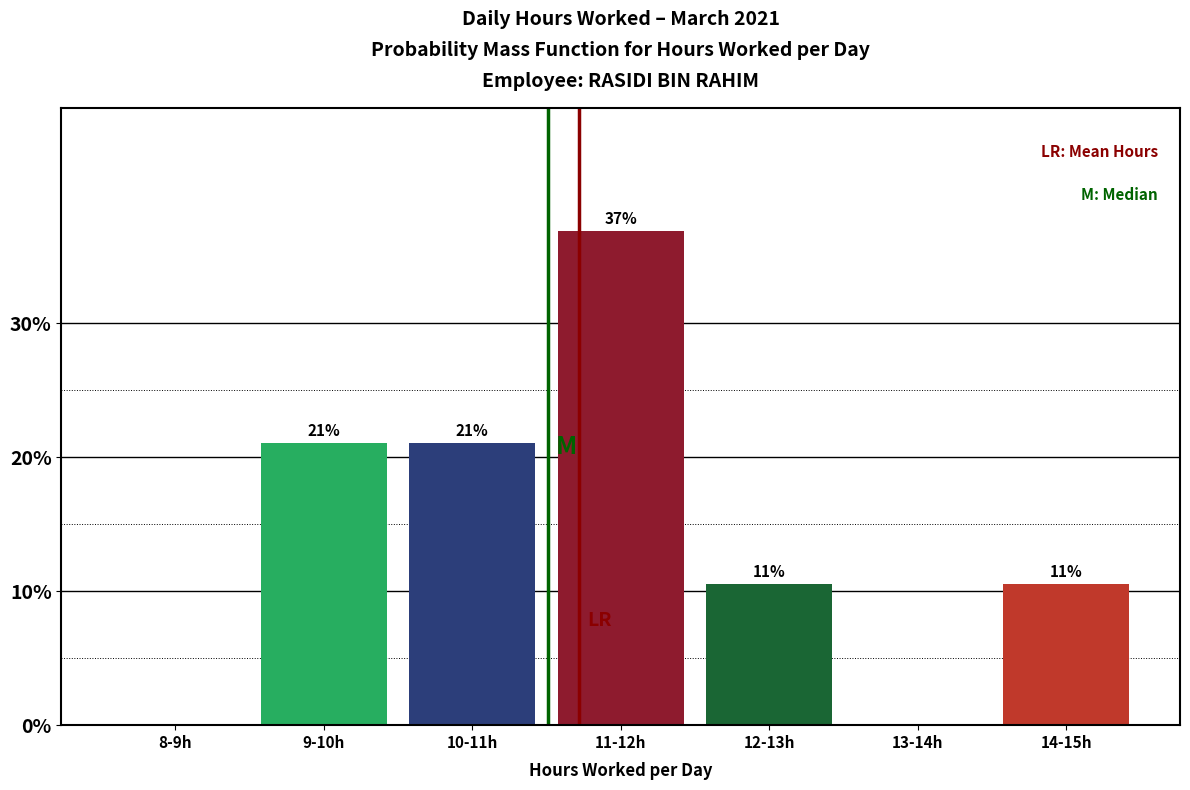

What is the greatest value displayed?

36.8